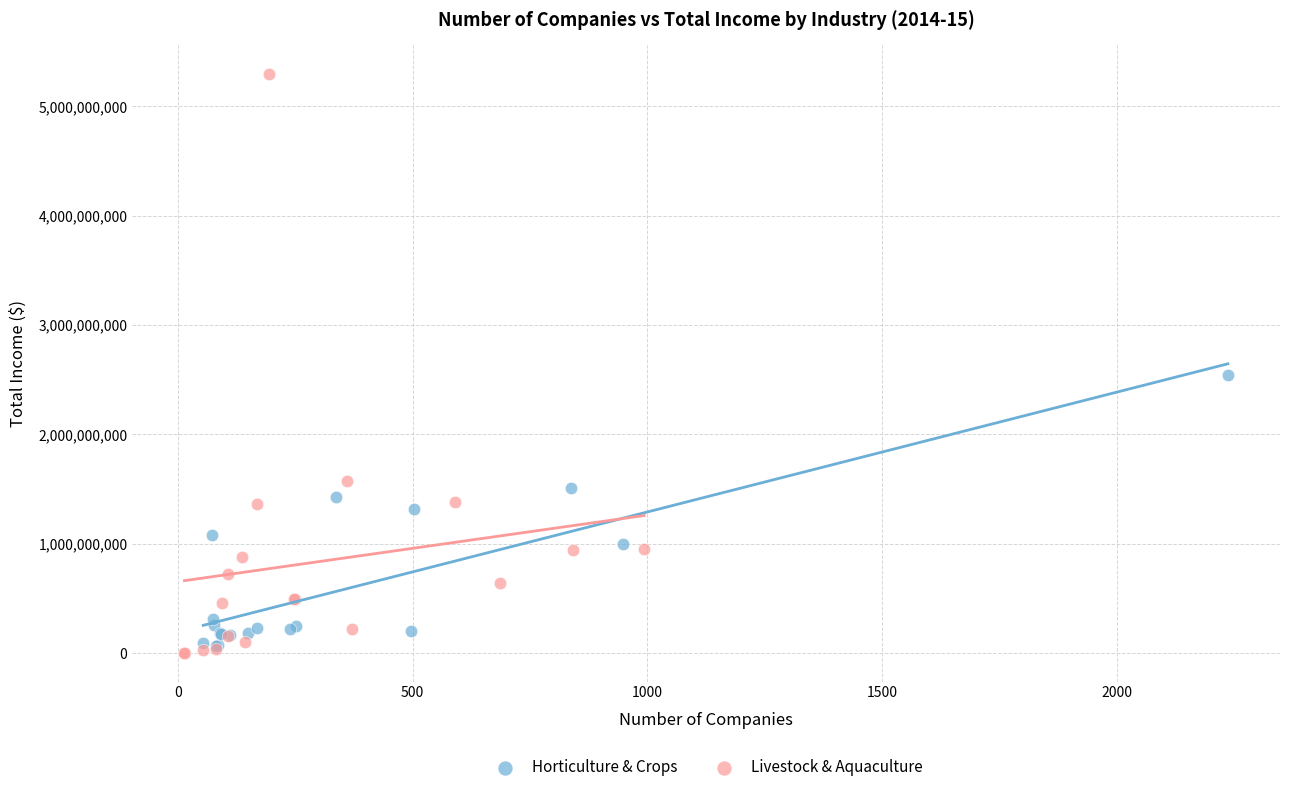

Which series has the widest spread of Y values?

Livestock & Aquaculture